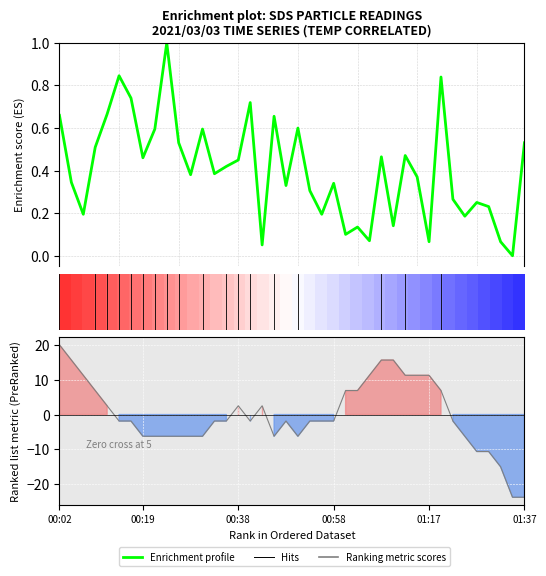

At which category does SDS_P1 reach its first local peak?

00:14